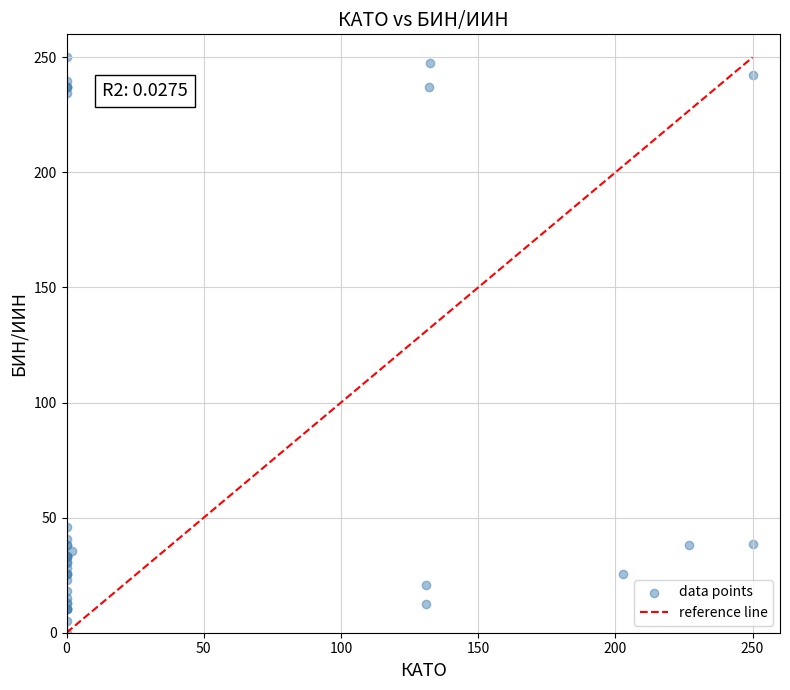

What Y value in the scatter plot is closest to 125?

45.8